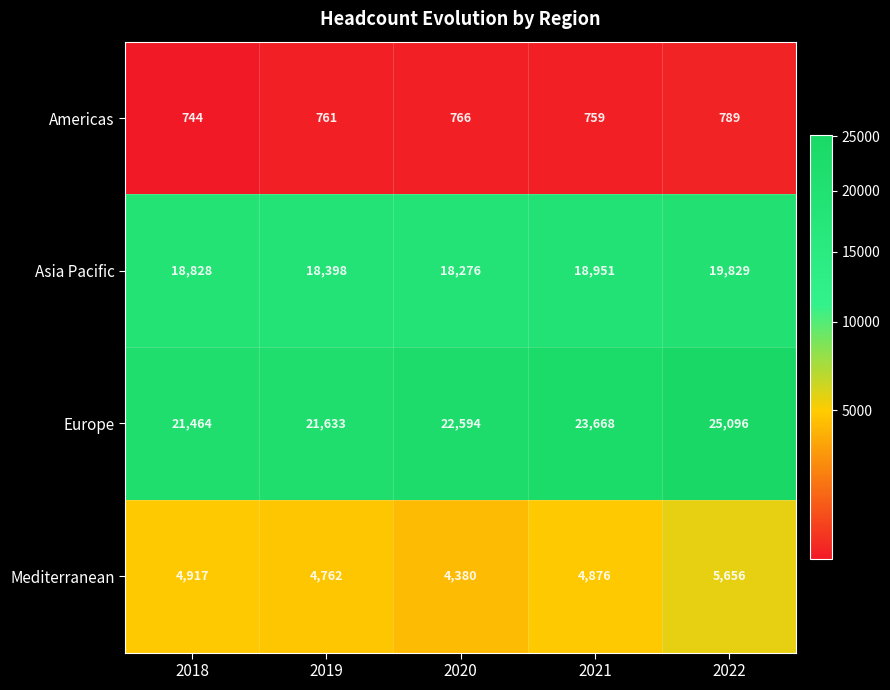

Count the number of categories in the chart.

5